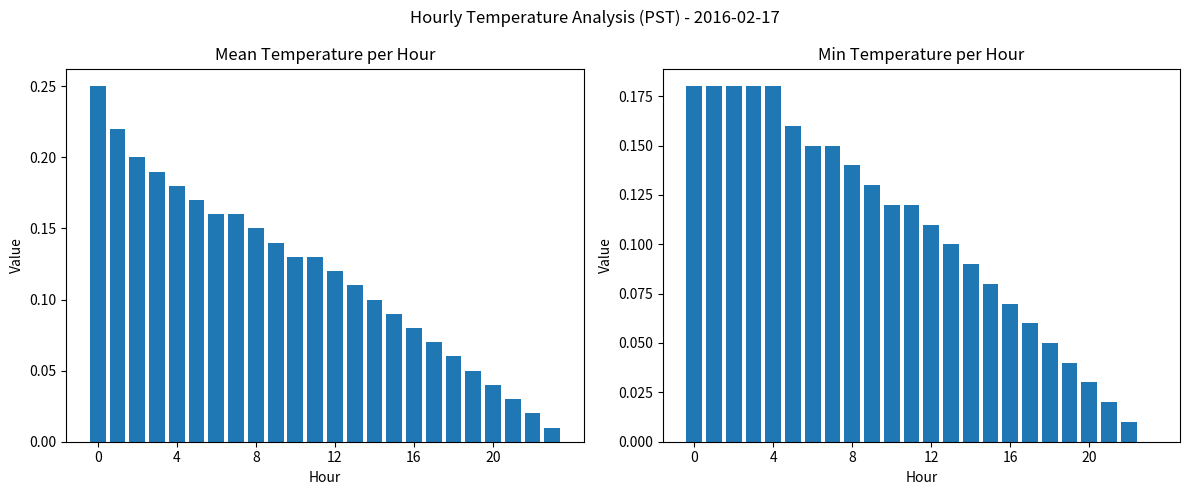

What is the sum of all Mean Temperature values?

2.9